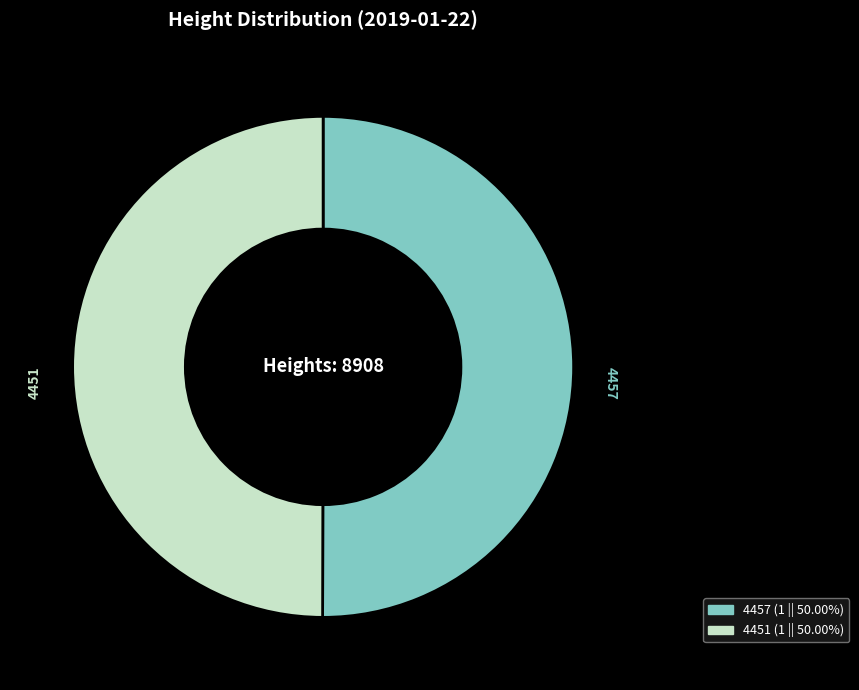

Count the number of slices in the pie.

2